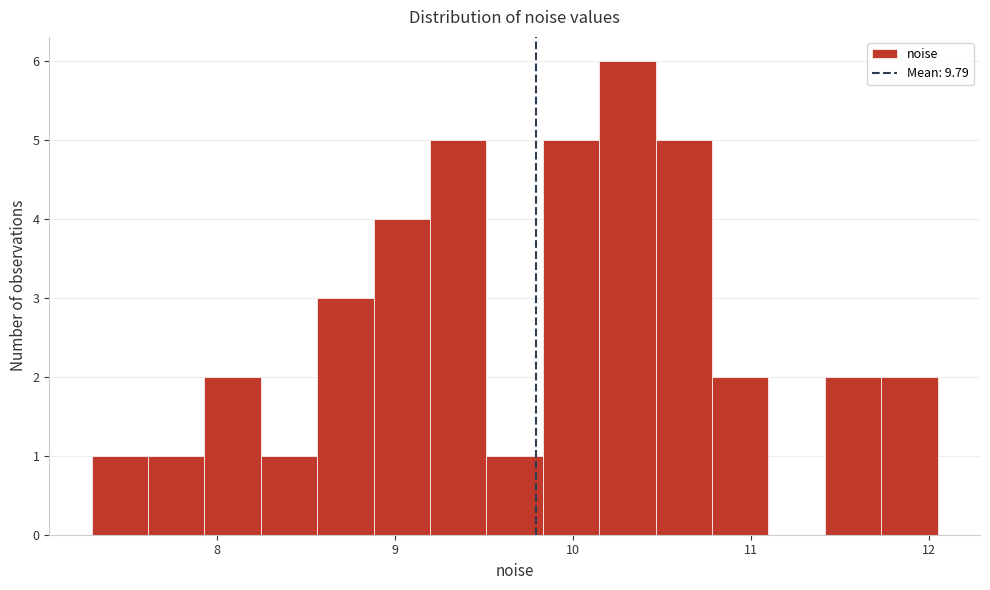

Around what value on the x-axis is the tallest bar? Give the approximate position of its centre, as read against the axis.

10.3